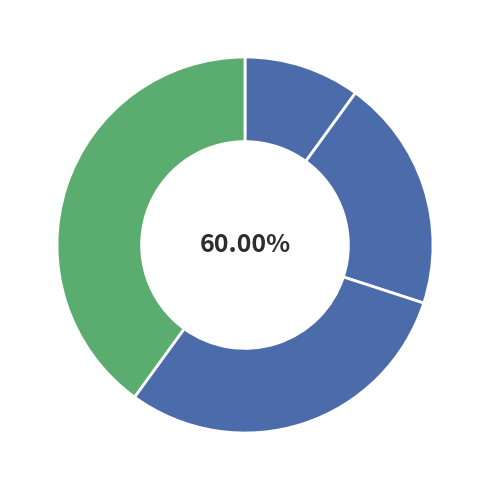

The Спеціаліст другої категорії slice represents 20% of the pie. True or false?

True